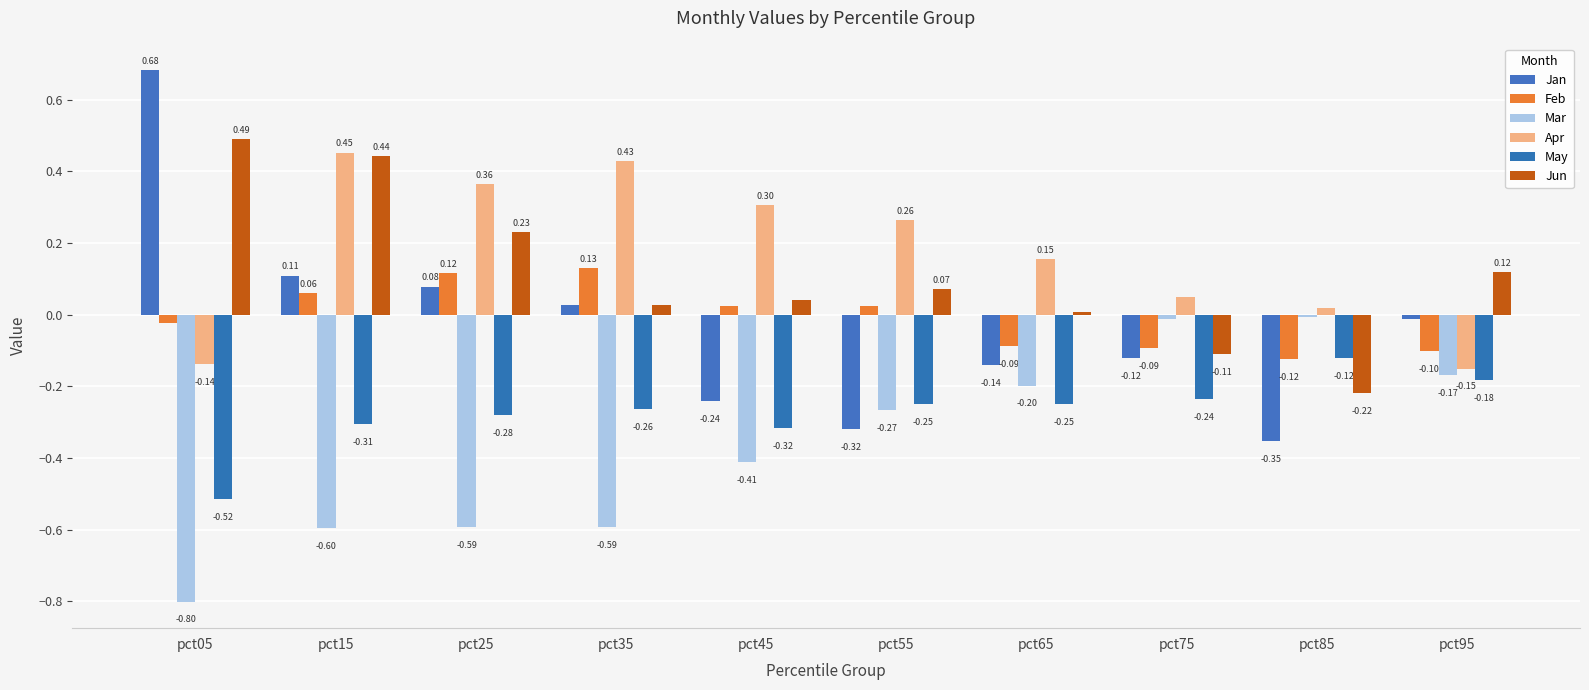

What is the value of the Jan bar at the 5th from the left?

-0.2